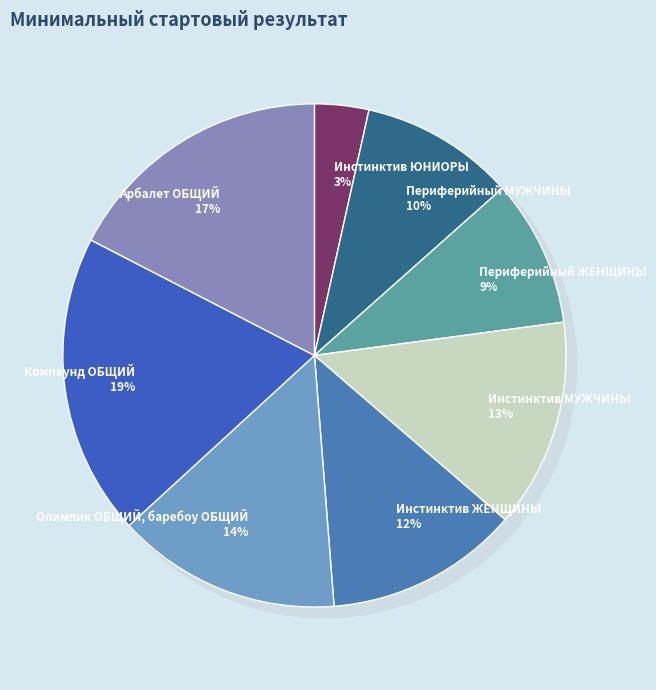

To the nearest percent, what is the average slice percentage?

12%